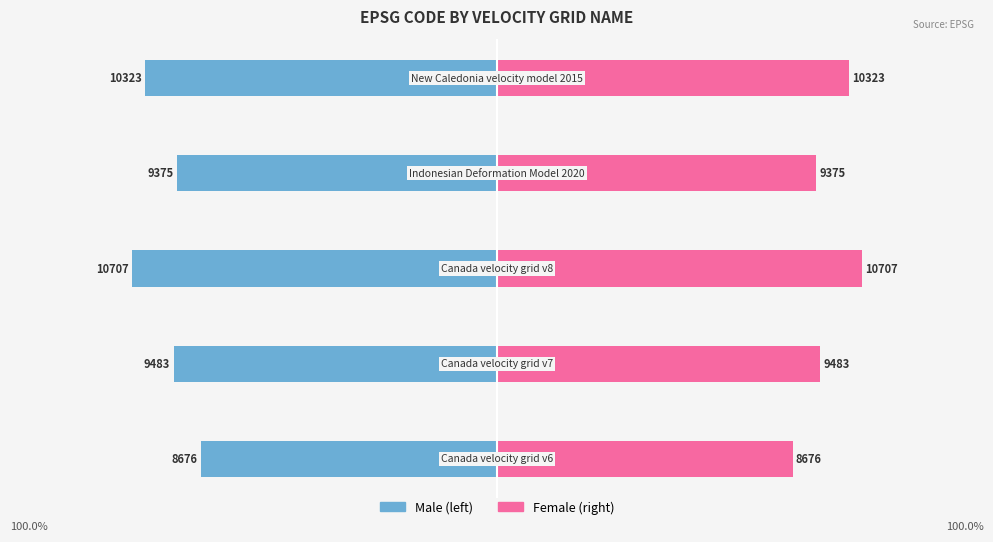

What is the approximate value of Male at −80?

-43.4